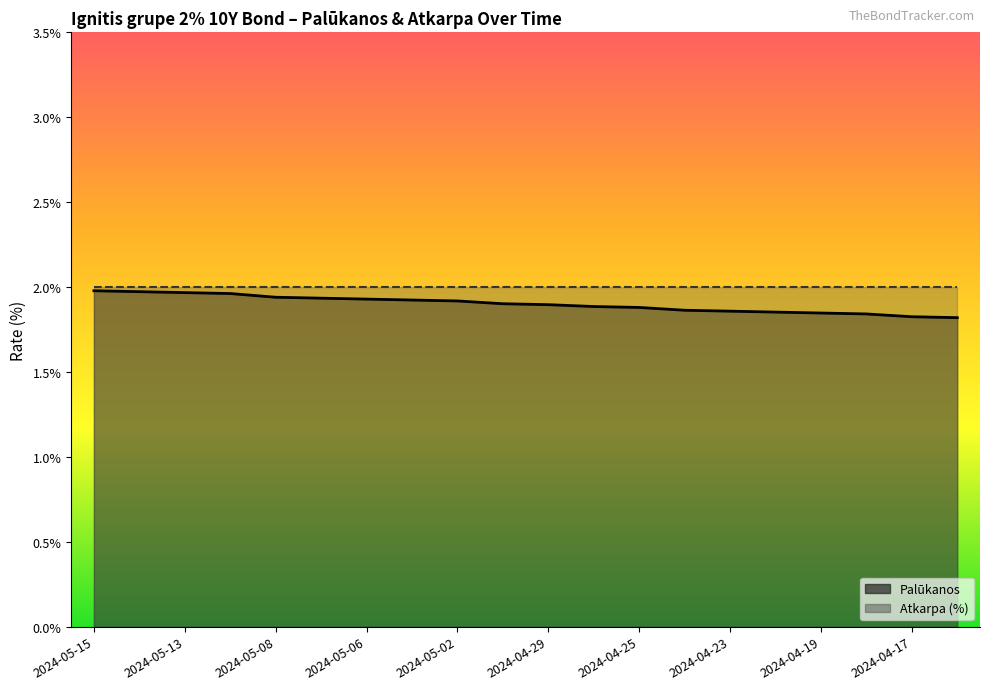

The value at 2024-04-18 is 1.8. True or false?

True